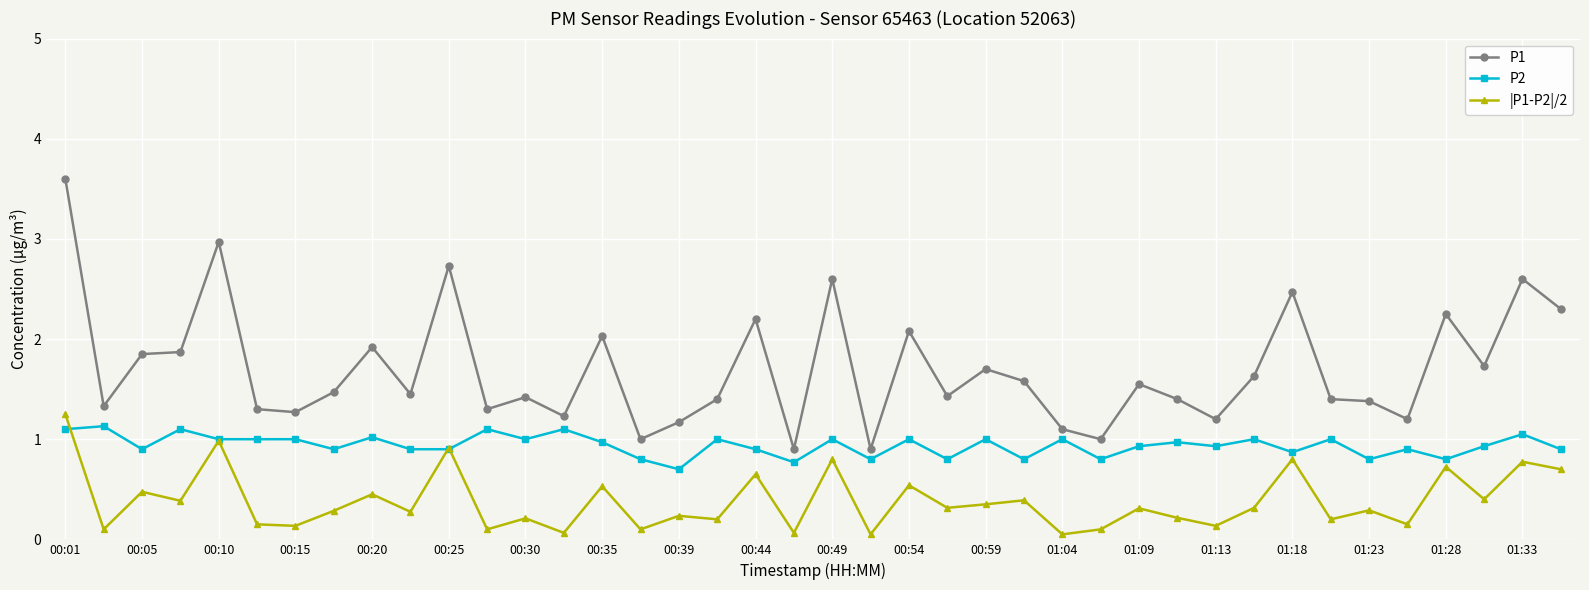

List the series in order of their overall mean, lowest first.

|P1-P2|/2, P2, P1